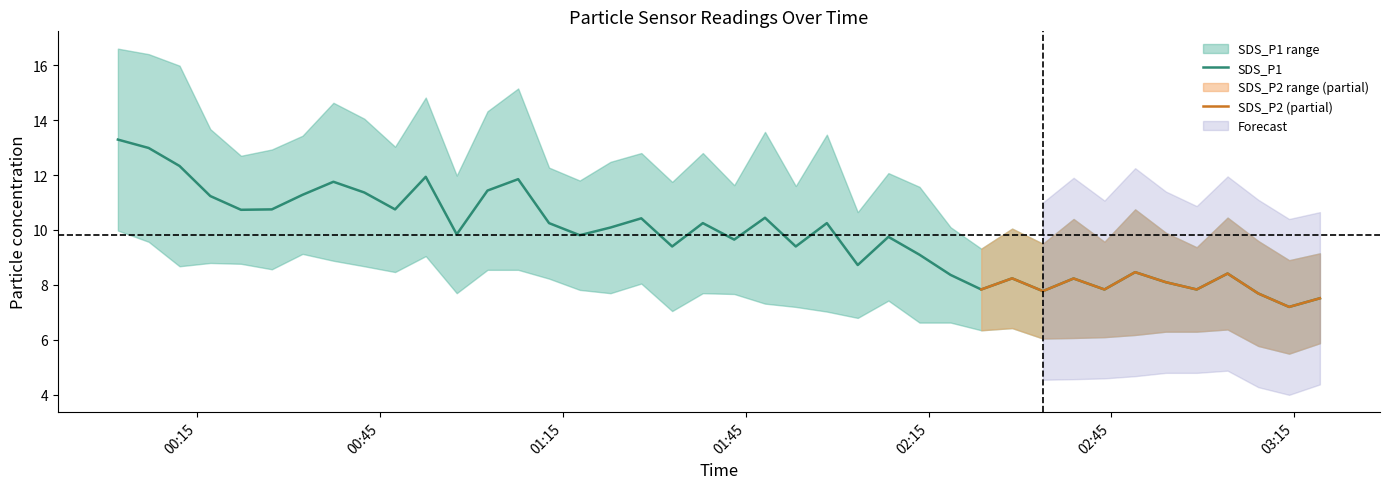

How many values are below 9?

14